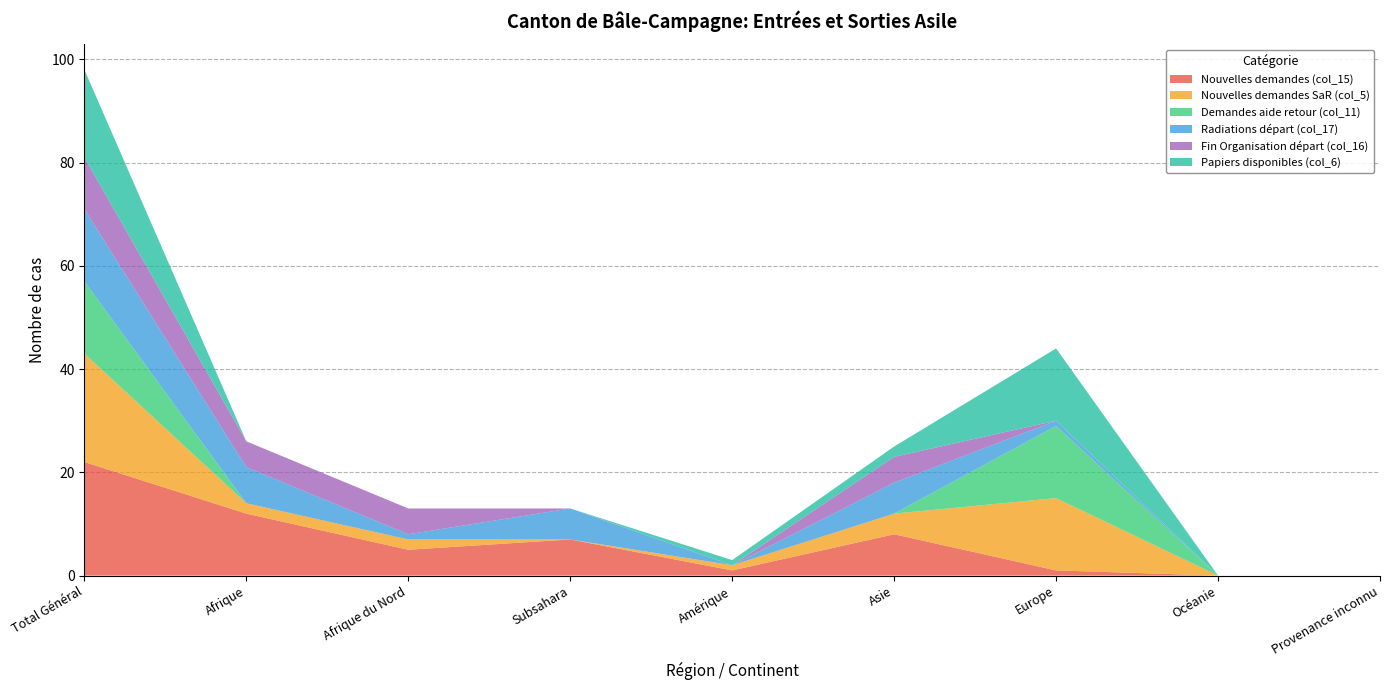

Reading left to right, extract all data points from this chart.

Nouvelles demandes (col_15): 22	12	5	7	1	8	1	0	0
Nouvelles demandes SaR (col_5): 21	2	2	0	1	4	14	0	0
Demandes aide retour (col_11): 14	0	0	0	0	0	14	0	0
Radiations départ (col_17): 14	7	1	6	0	6	1	0	0
Fin Organisation départ (col_16): 10	5	5	0	0	5	0	0	0
Papiers disponibles (col_6): 17	0	0	0	1	2	14	0	0